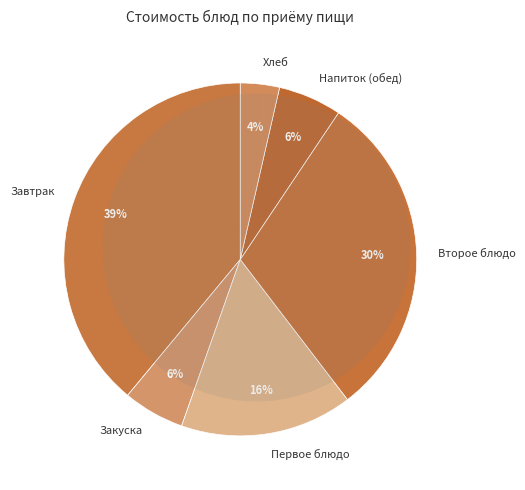

Does any single category account for the majority?

No